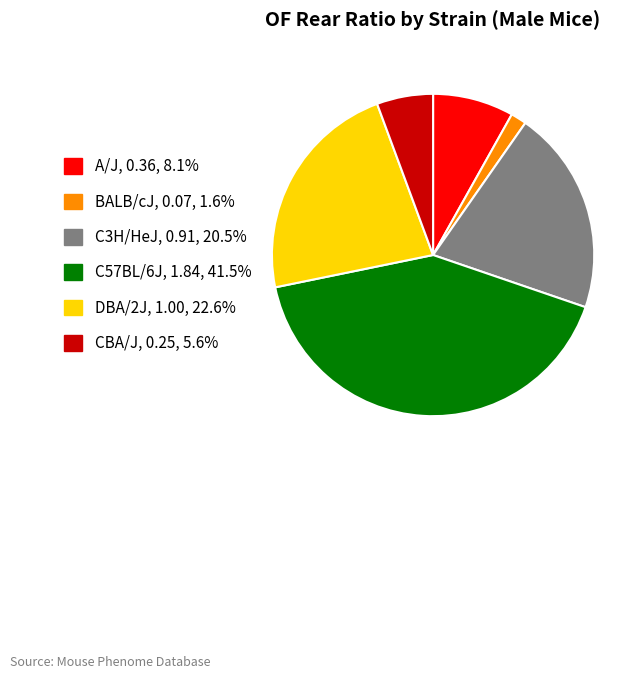

What is the largest slice in the pie chart?

C57BL/6J